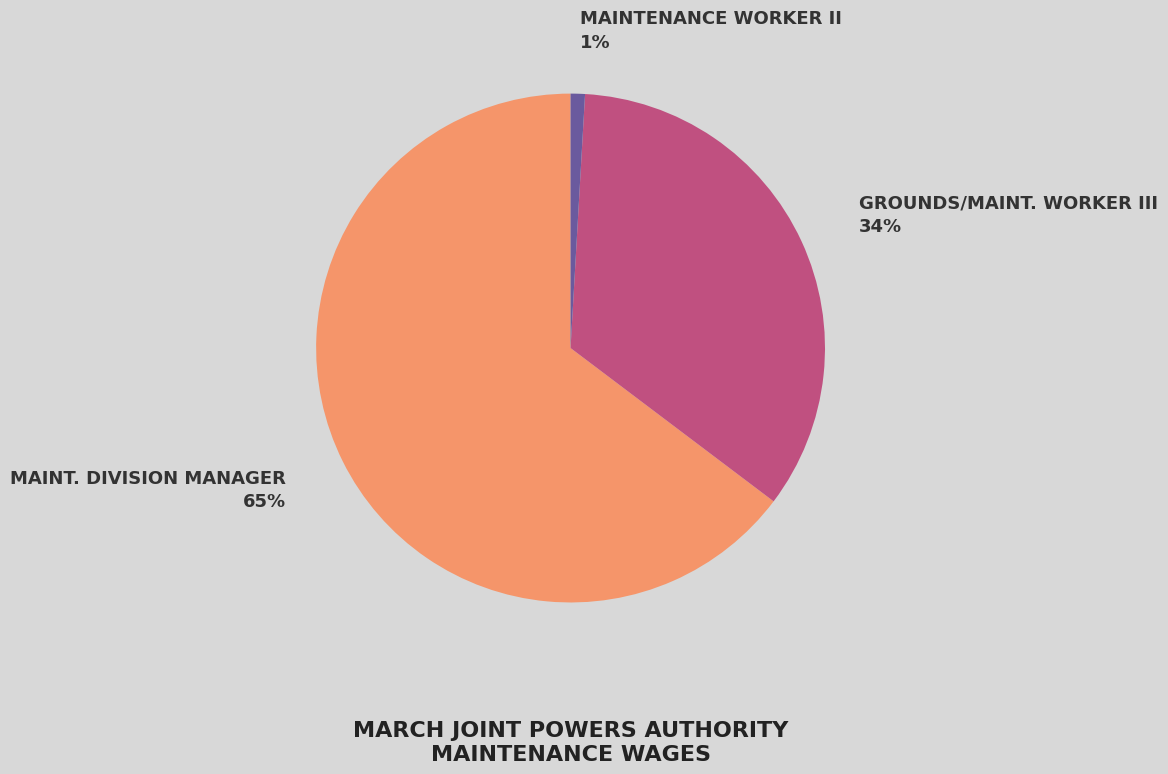

Does any single category account for the majority?

Yes